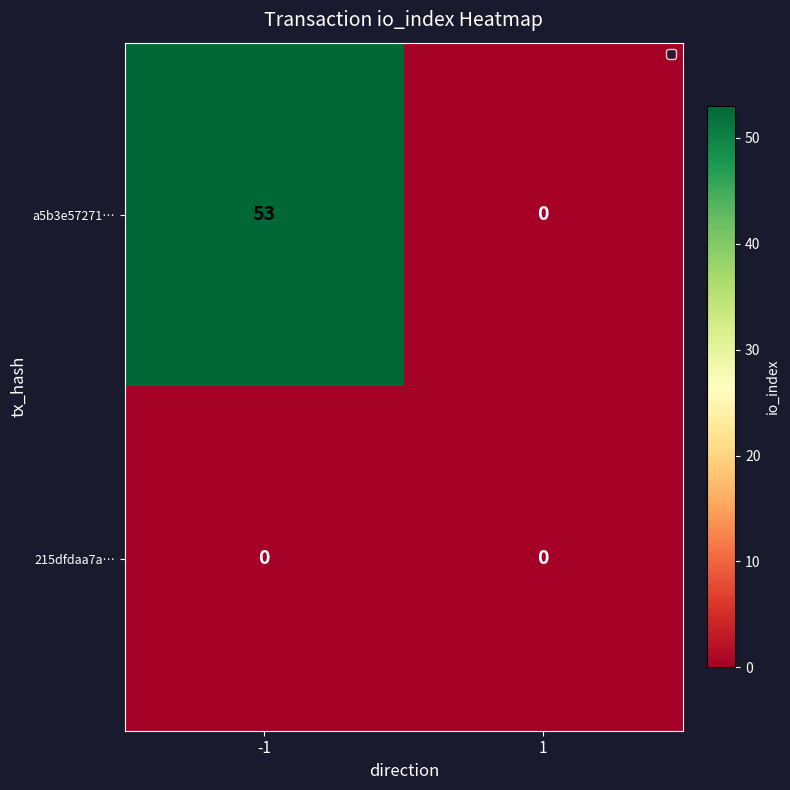

Which series has the largest total across all categories?

a5b3e57271…